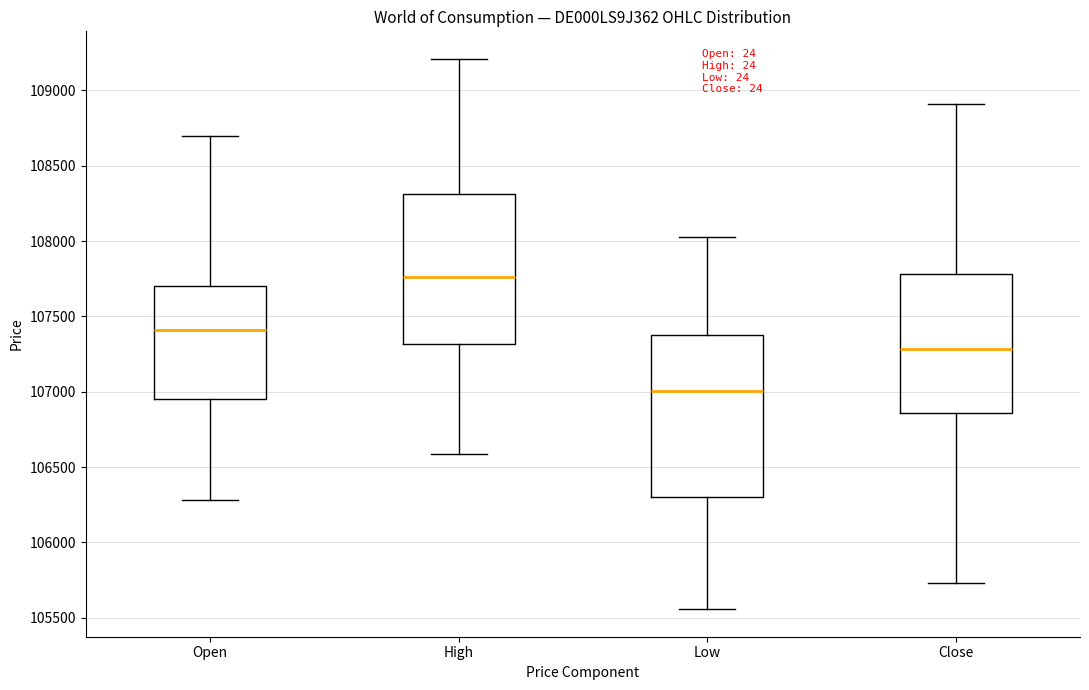

Where does the lower whisker of the box for Close end on the y-axis? The values are not printed on the chart, so give them approximately, as read against the axis.

105750